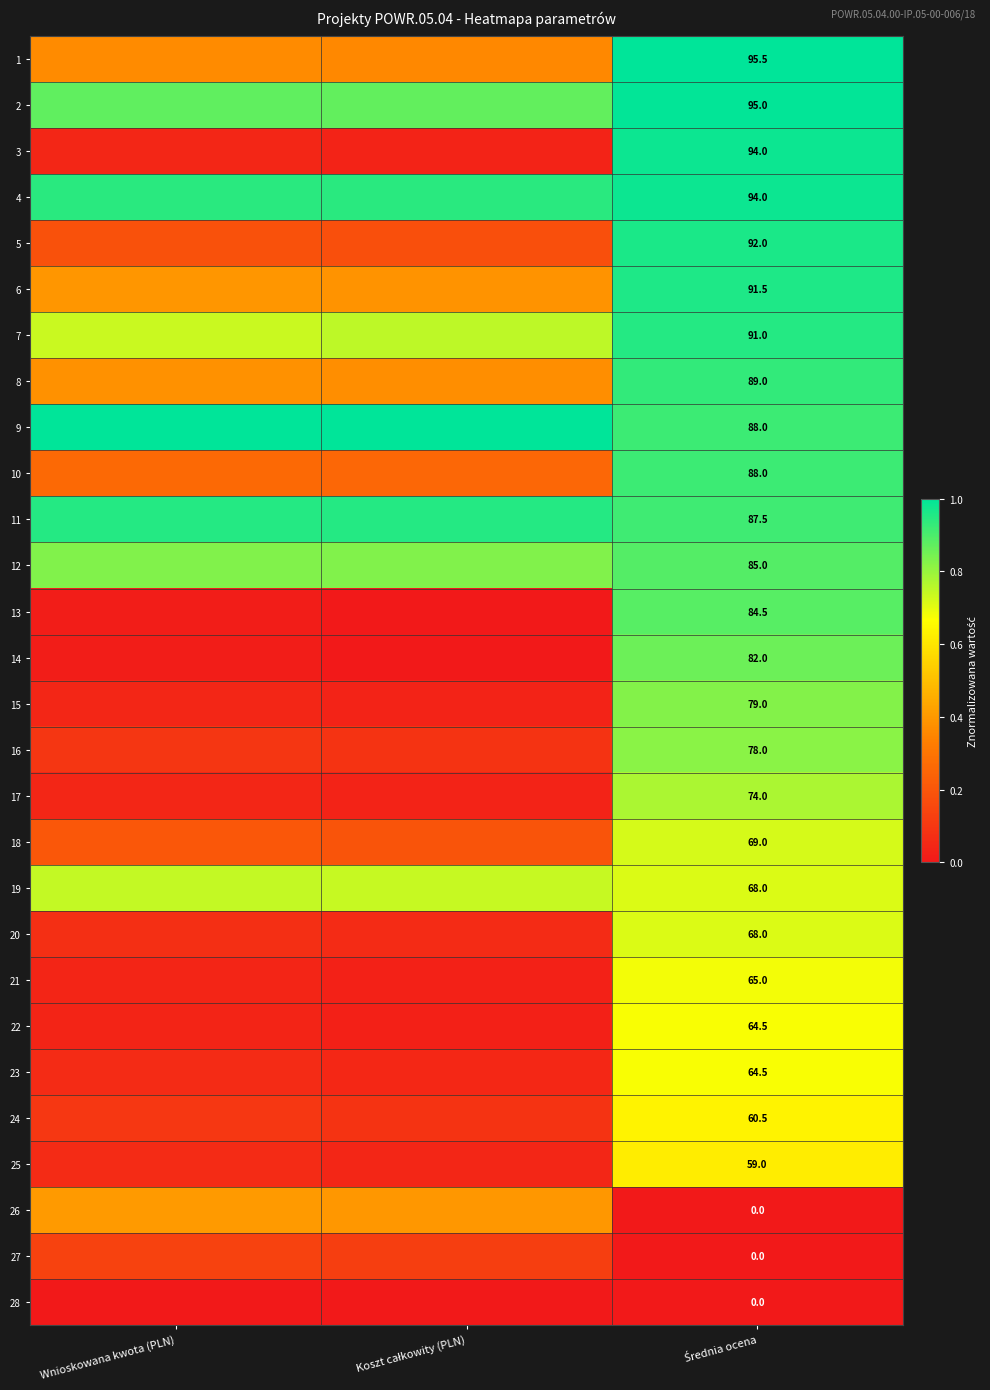

Rank the categories by 11 value from lowest to highest.

Średnia ocena, Koszt całkowity (PLN), Wnioskowana kwota (PLN)